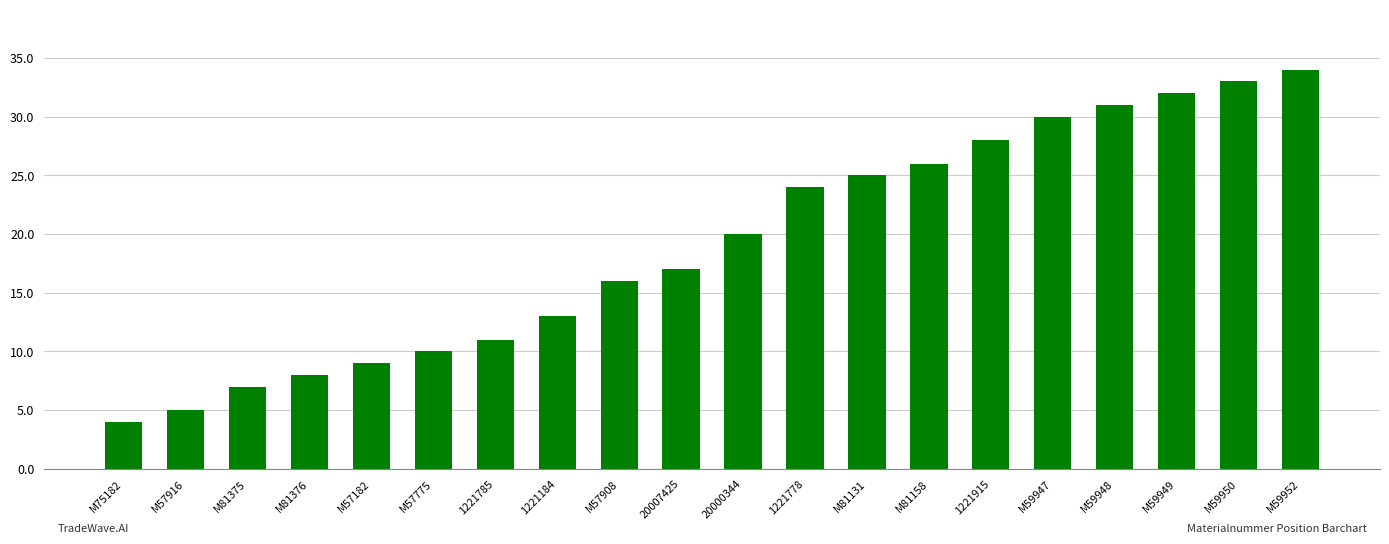

Where is the data nearest to the value 19?

20000344